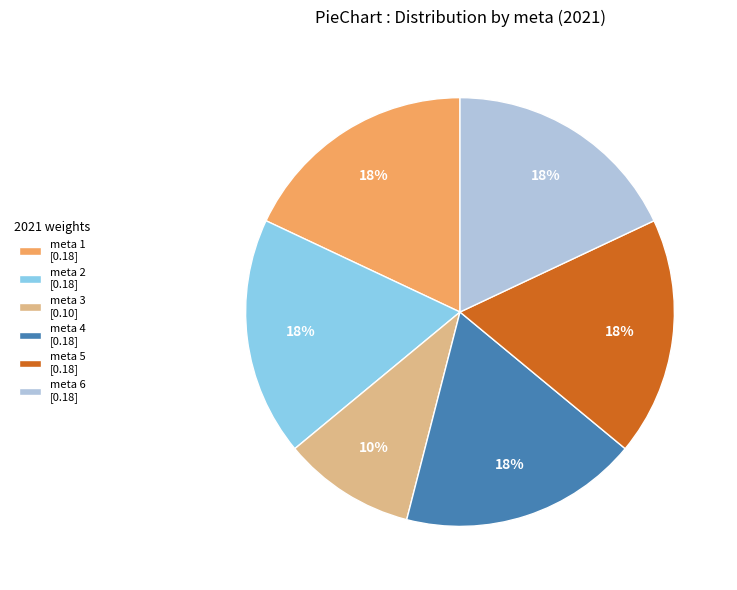

Is there any slice that represents more than half of the pie?

No